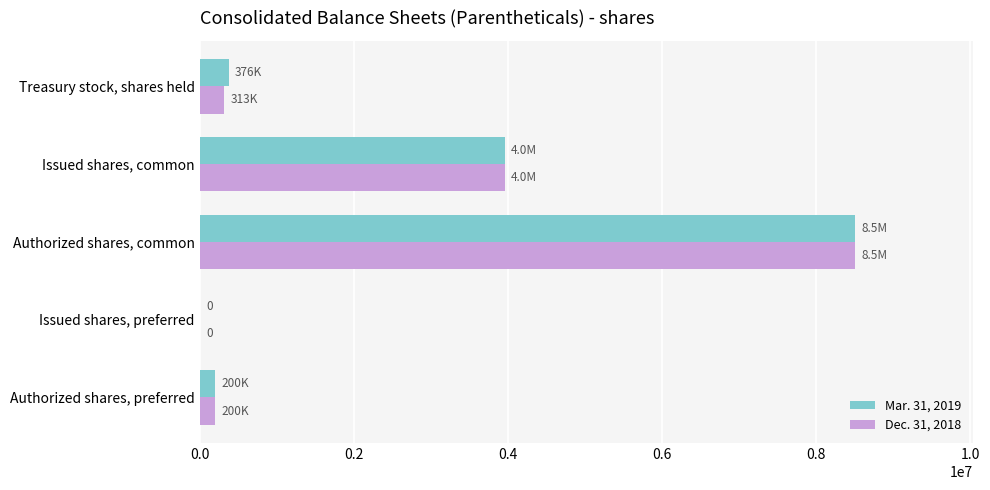

What is the maximum value shown in the chart?

8500000